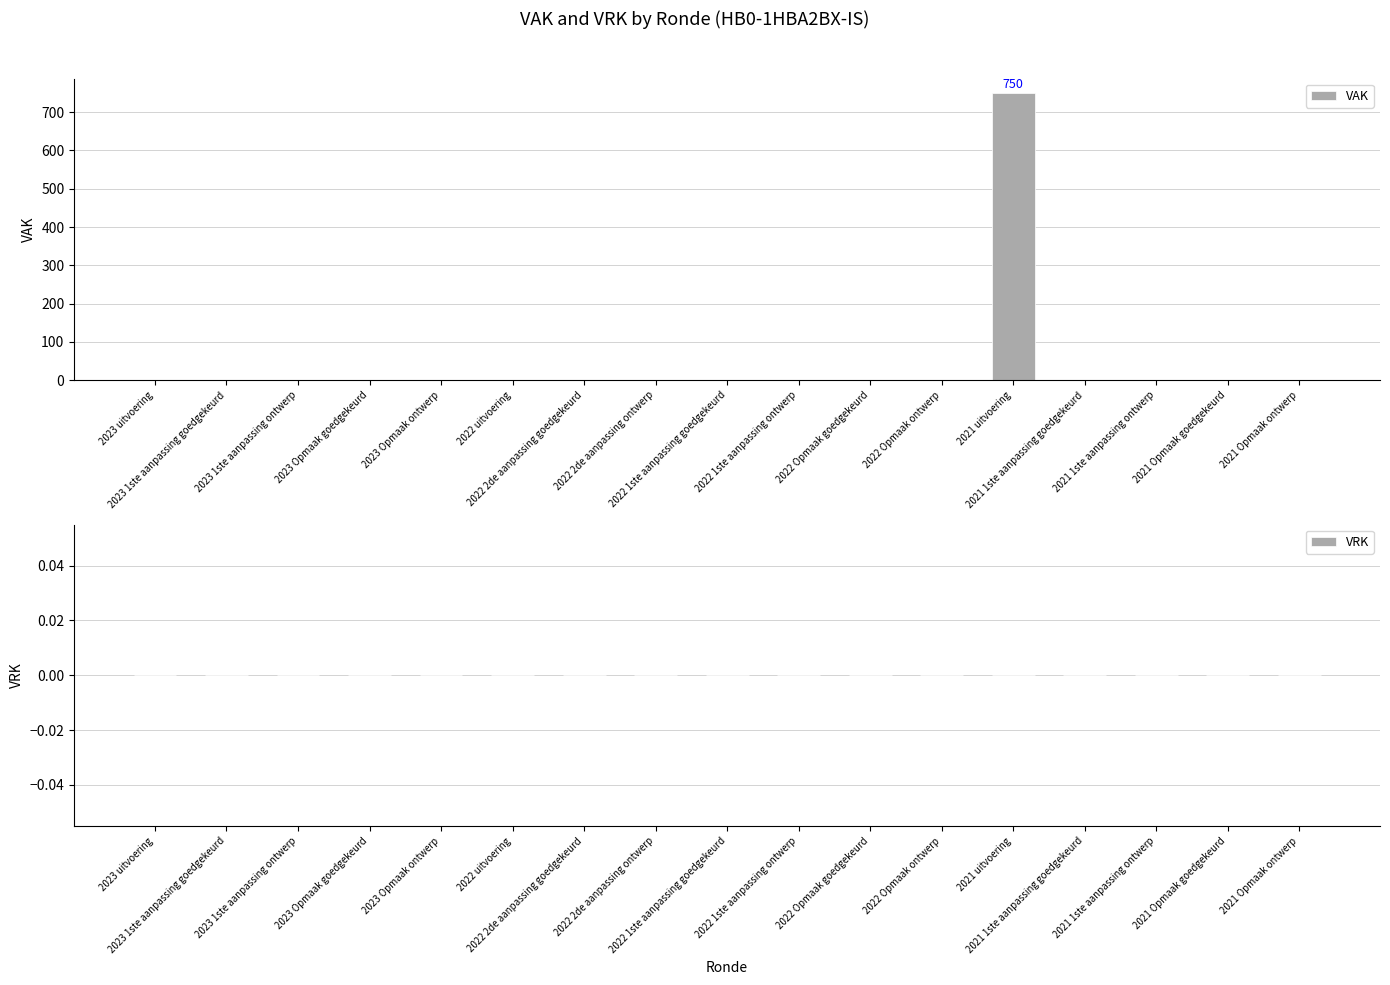

What is the sum of all values?

750